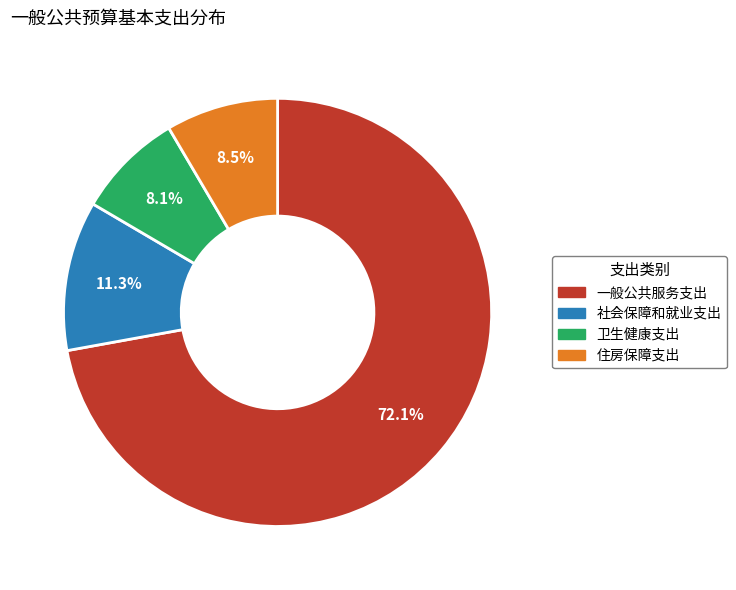

Count the number of slices in the pie.

4